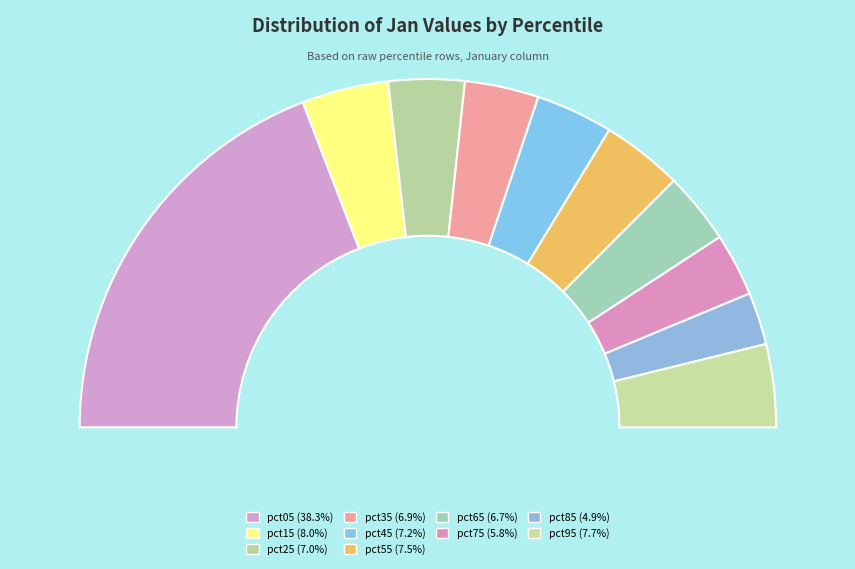

Which category has the biggest portion of the pie?

pct05